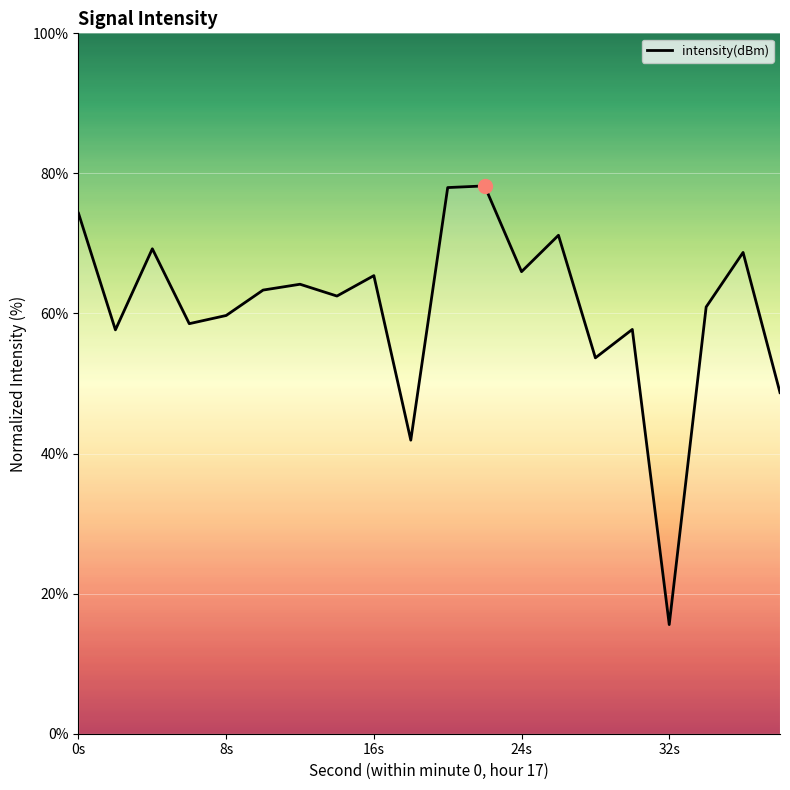

What is the difference between the maximum and minimum values?

62.6